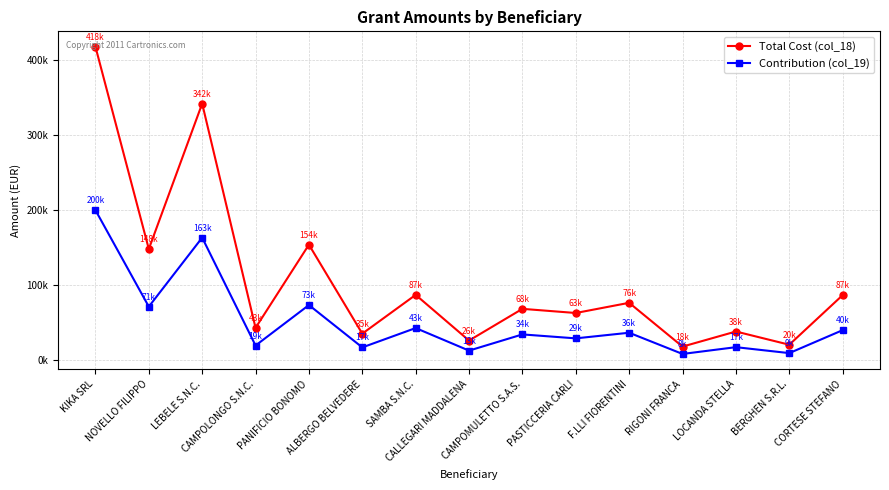

Which series has the largest total across all categories?

Total Cost (col_18)